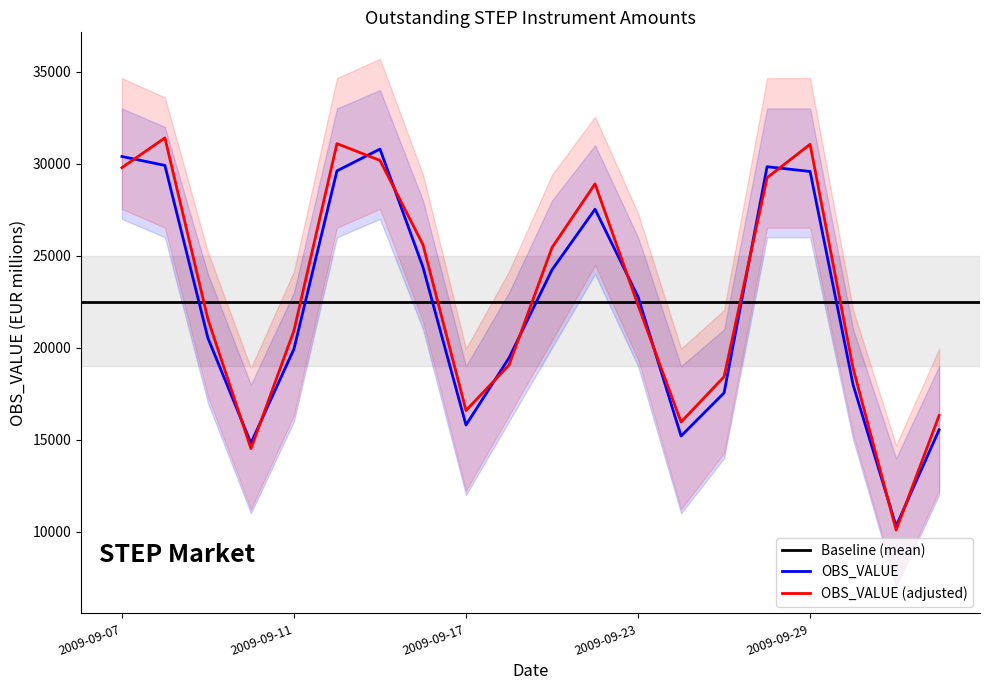

At which label is the value closest to 20549?

2009-09-09